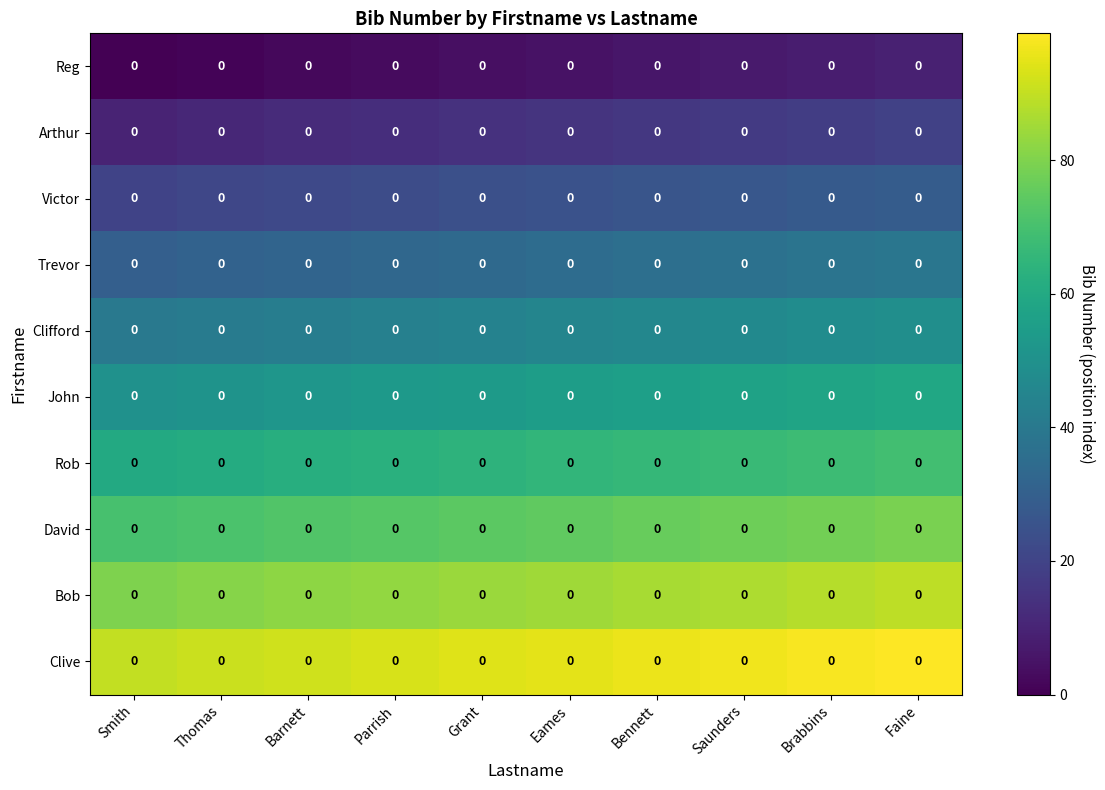

Count the number of categories in the chart.

10